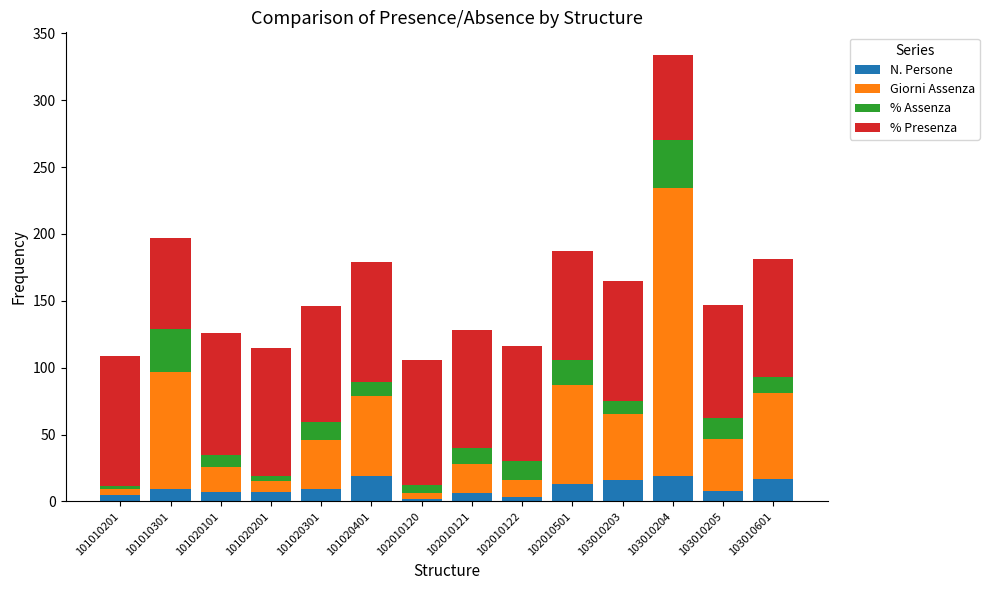

The N. Persone series shows 5.0 at 101010201. True or false?

True